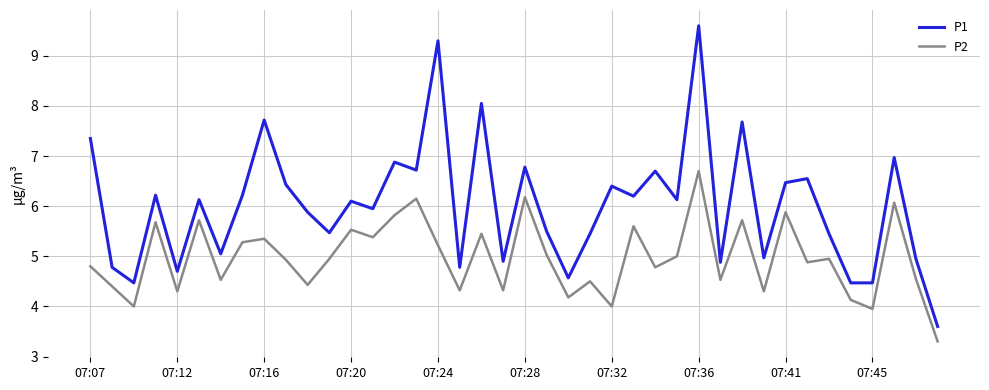

Which series has the largest range (max minus min)?

P1